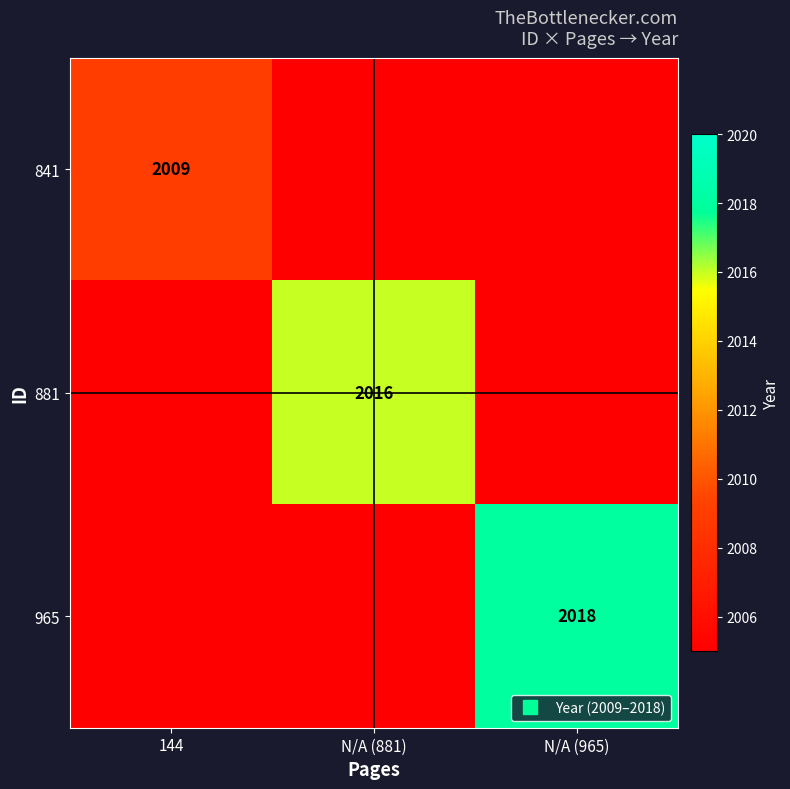

Read the 881 value at 144.

2005